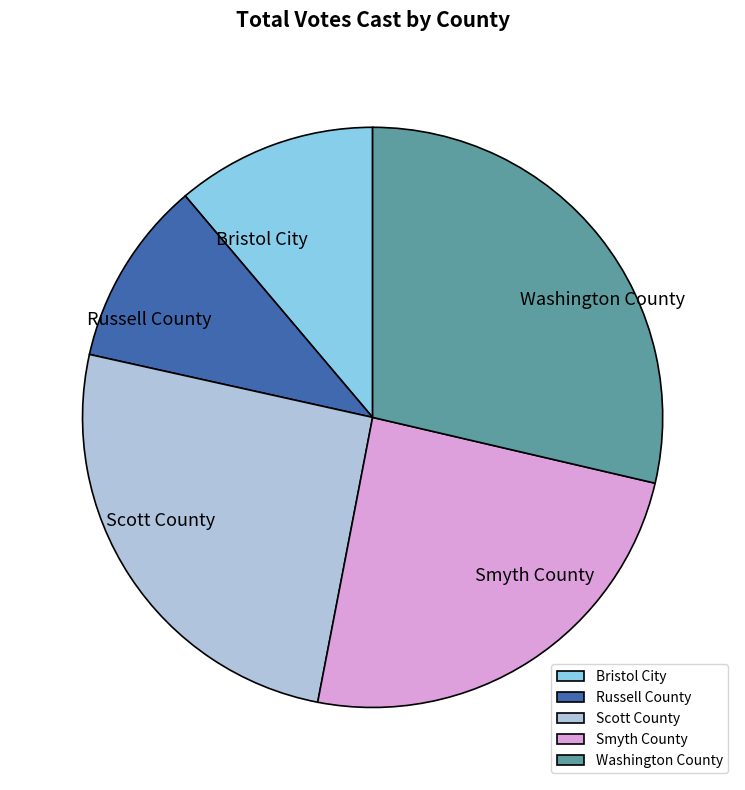

Is it true that Washington County is 29% of the pie?

True